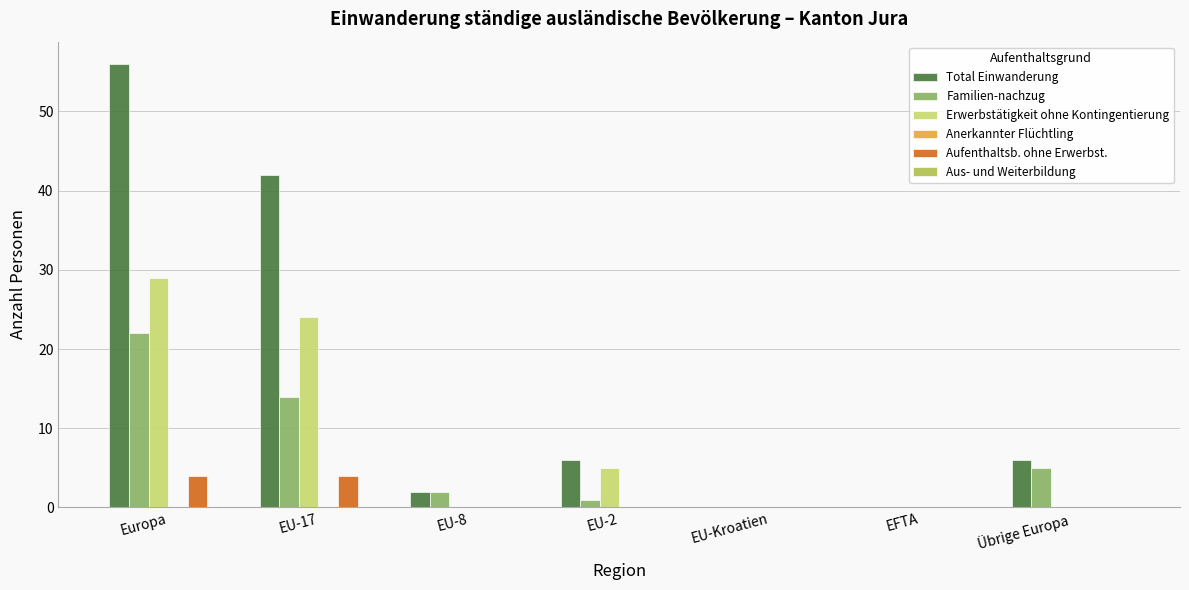

Which series has the largest total across all categories?

Total Einwanderung